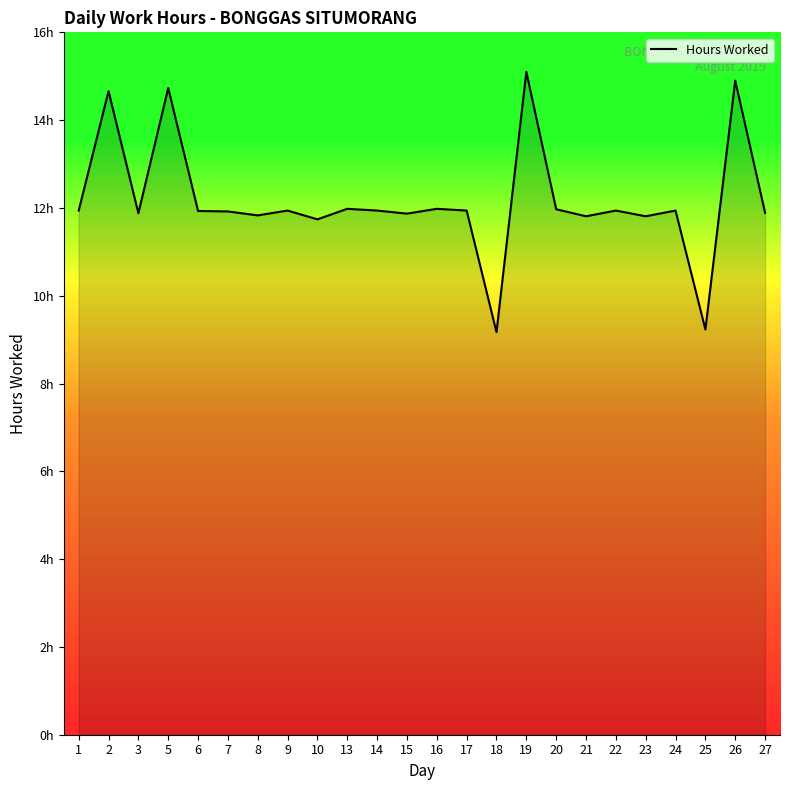

True or false: the data shows 6.1 at 3.

False